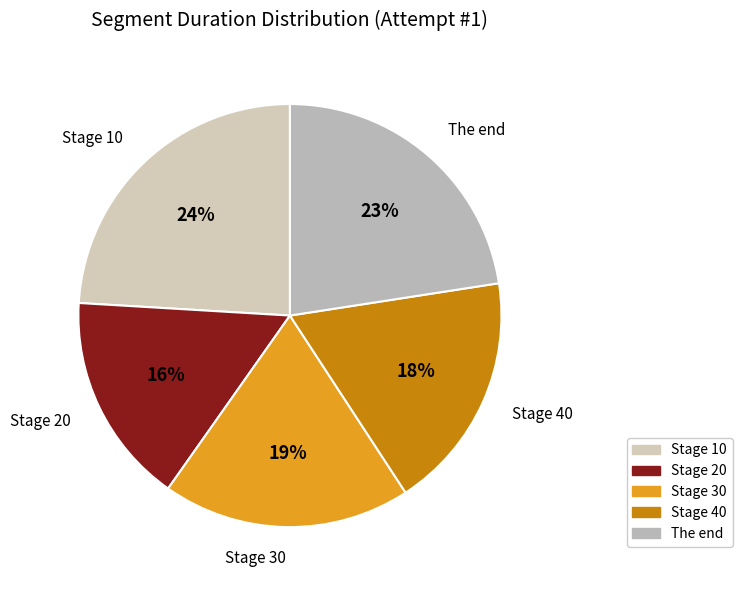

Is there a majority slice in this chart?

No